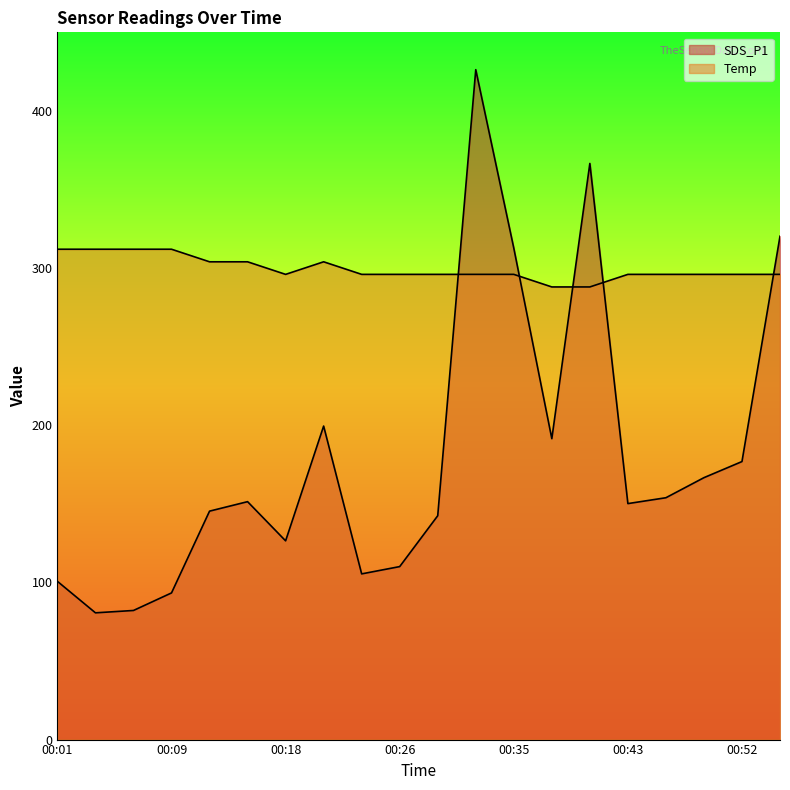

What is the minimum value shown in the chart?

80.7